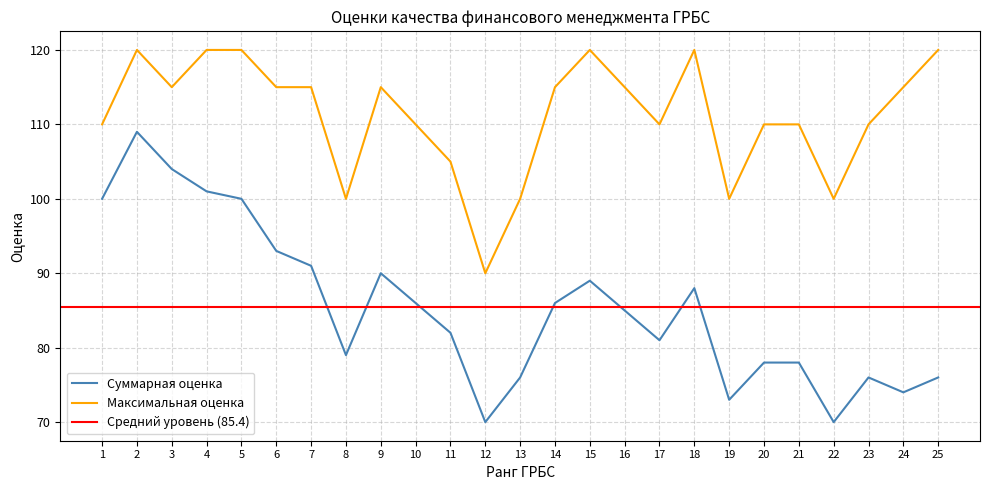

Which category has the highest value in the Суммарная оценка series?

2